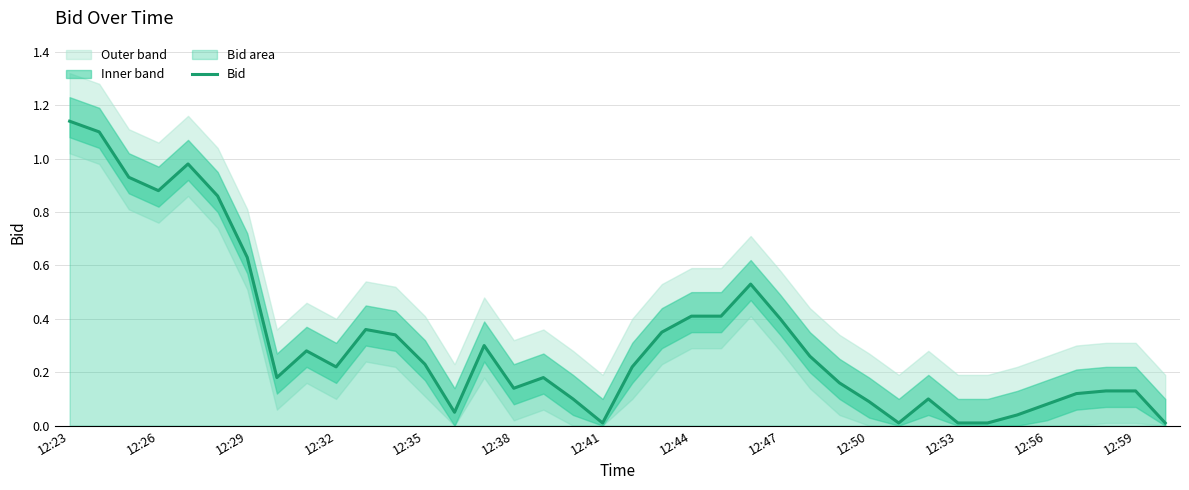

Which category has the highest value in the Bid series?

12:23